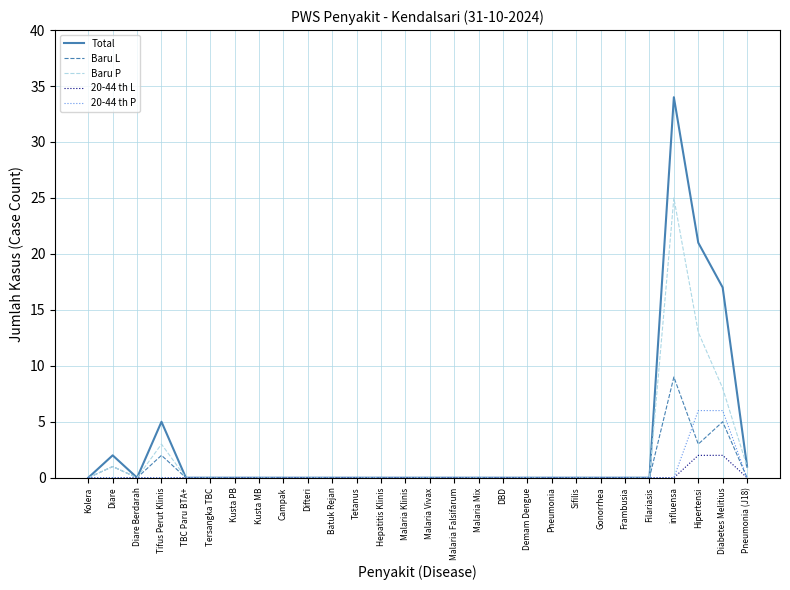

At which category is the sum across all series the highest?

influensa